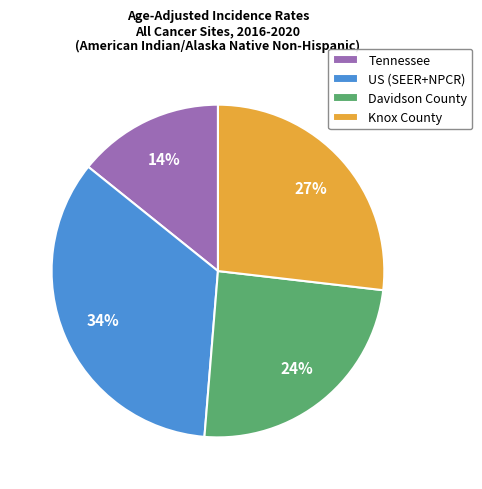

What is the ratio of the value at US (SEER+NPCR) to the value at Knox County?

1.3